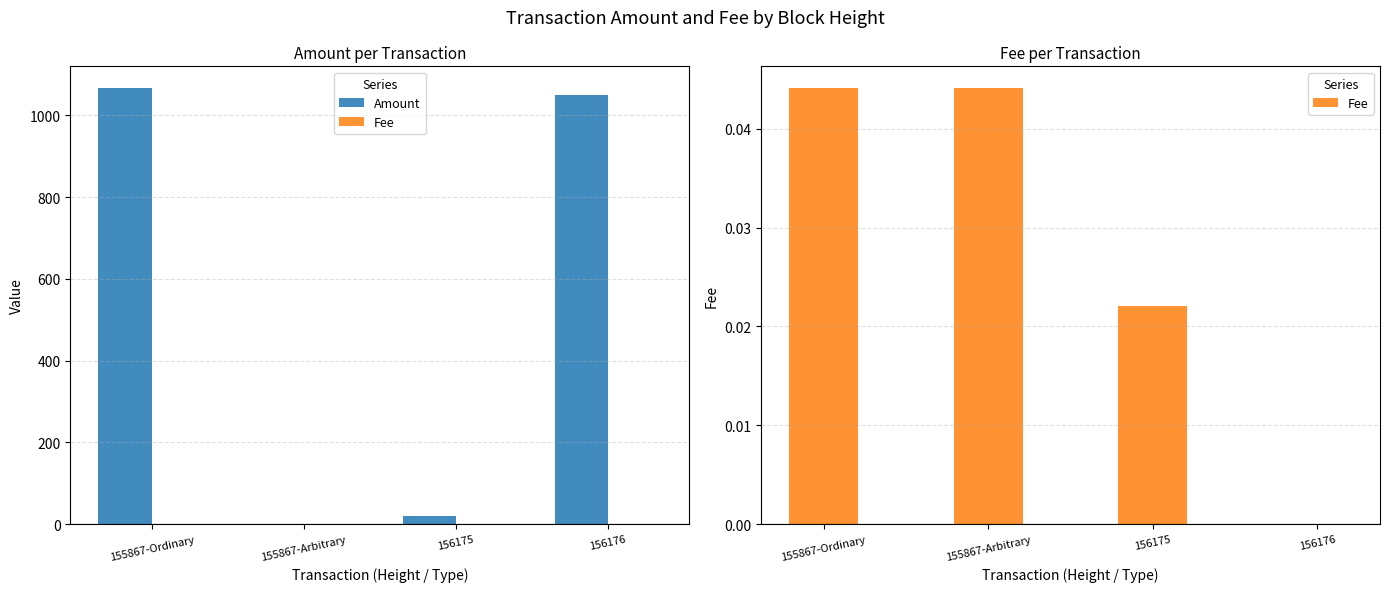

True or false: Fee has a value of 0.0 at 156175.

False